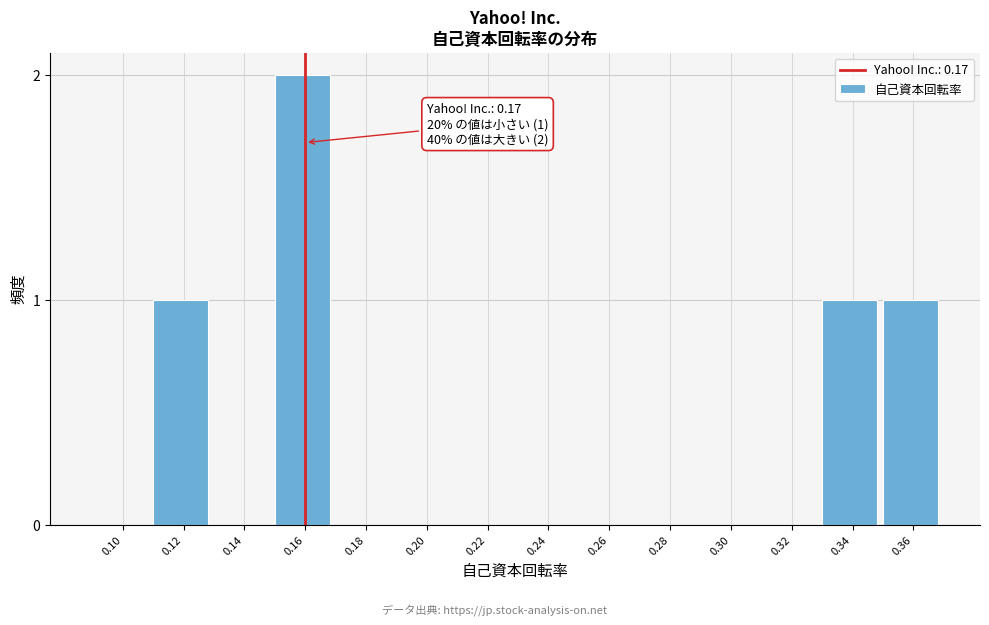

Reading left to right, what are all the values shown in this chart?

0.10=0	0.12=1	0.14=0	0.16=2	0.18=0	0.20=0	0.22=0	0.24=0	0.26=0	0.28=0	0.30=0	0.32=0	0.34=1	0.36=1